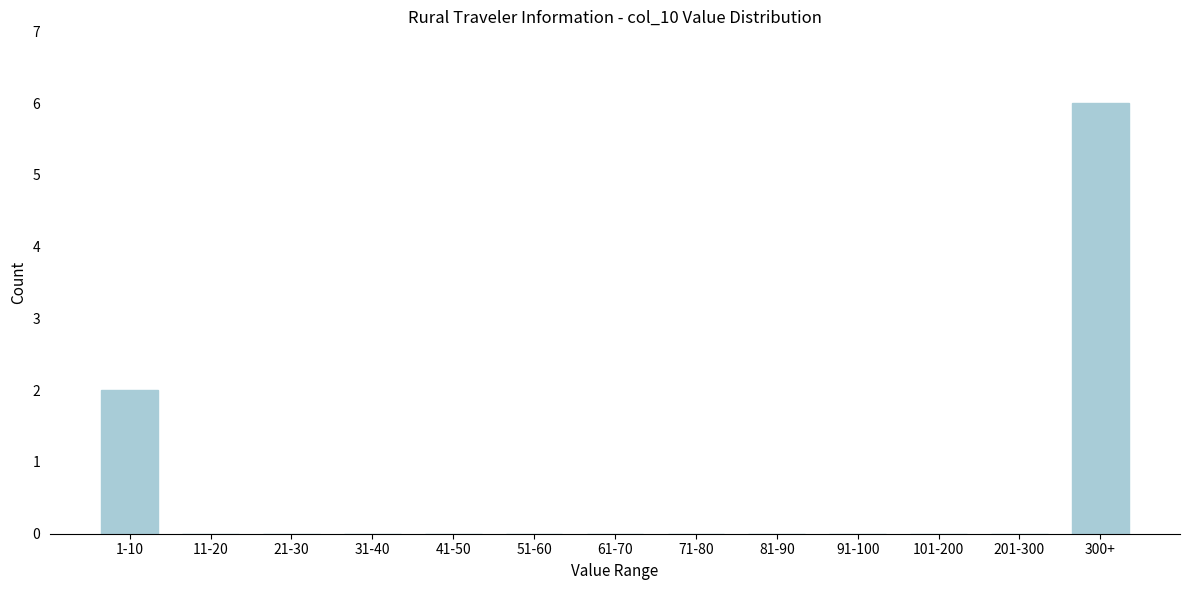

Reading right to left, list all the values displayed in this chart.

300+=6	201-300=0	101-200=0	91-100=0	81-90=0	71-80=0	61-70=0	51-60=0	41-50=0	31-40=0	21-30=0	11-20=0	1-10=2